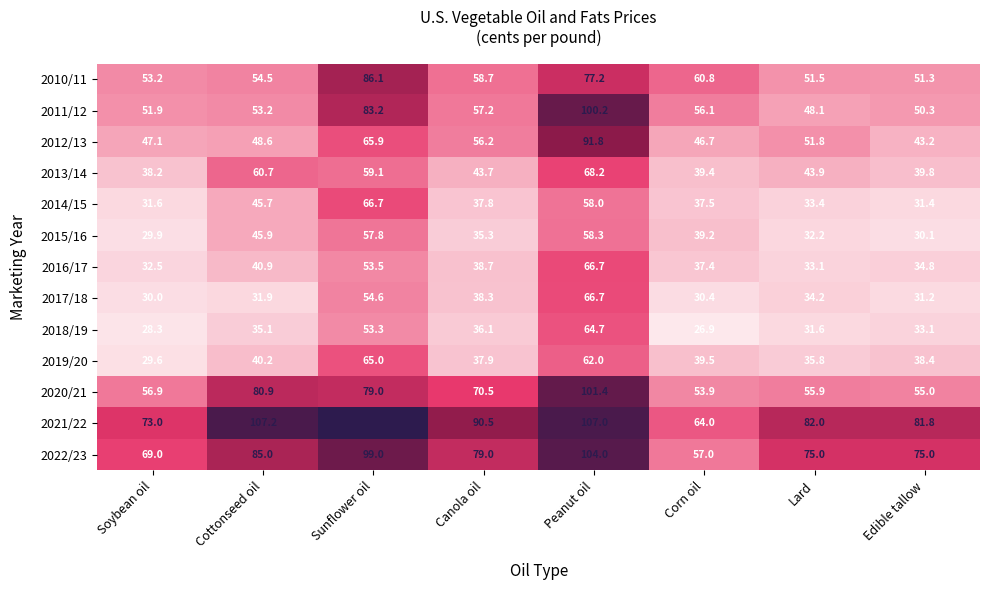

What is the maximum value shown in the chart?

114.0